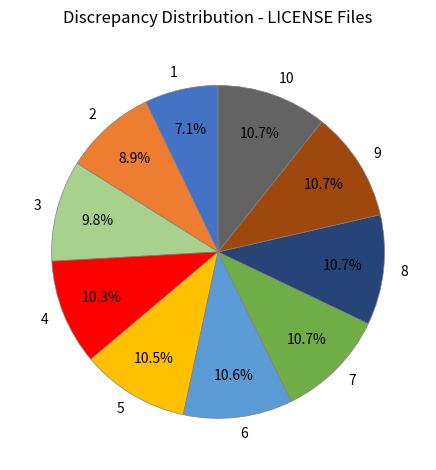

To the nearest percent, what is the difference between the largest and smallest slice percentages?

4%